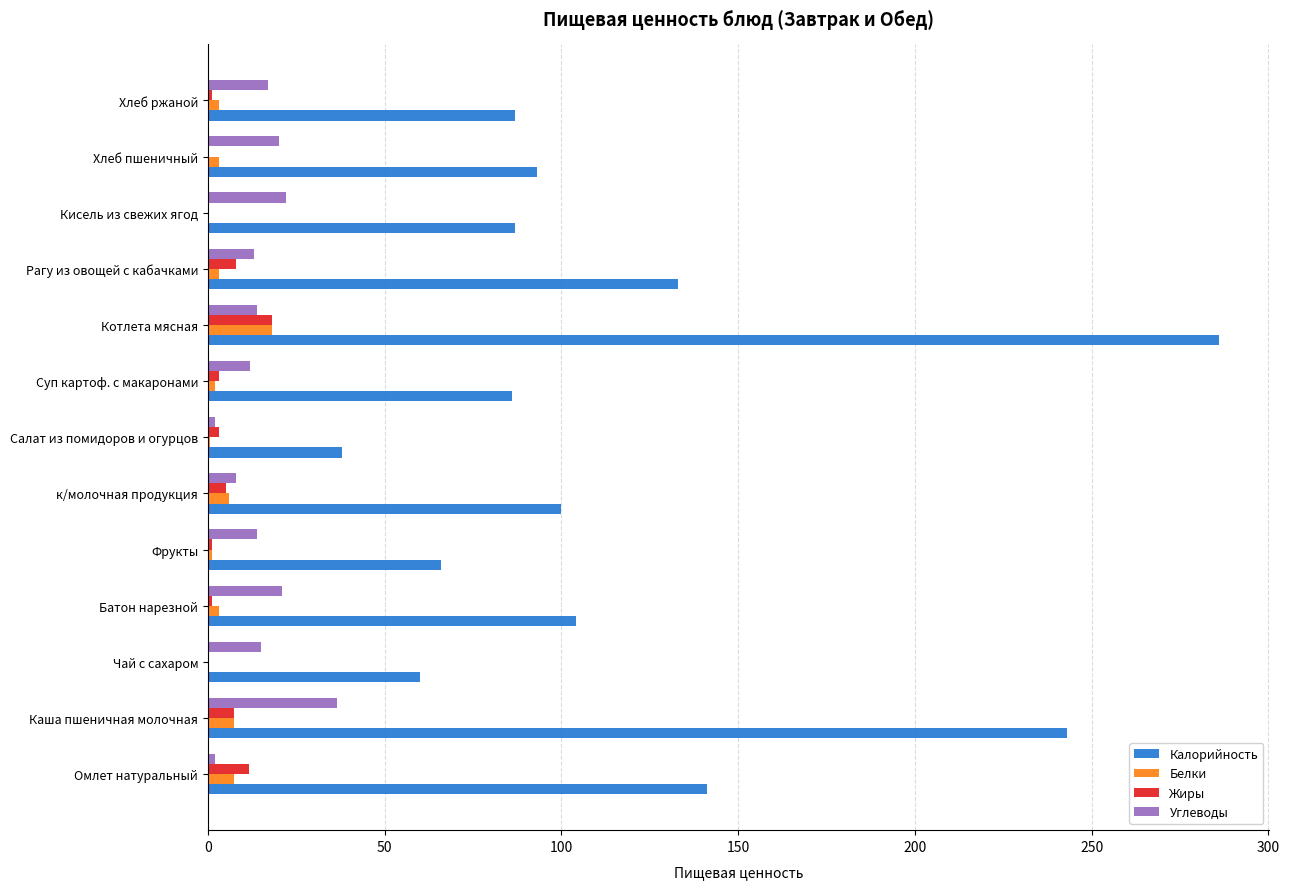

The value of Жиры at Кисель из свежих ягод is 0.0. True or false?

True